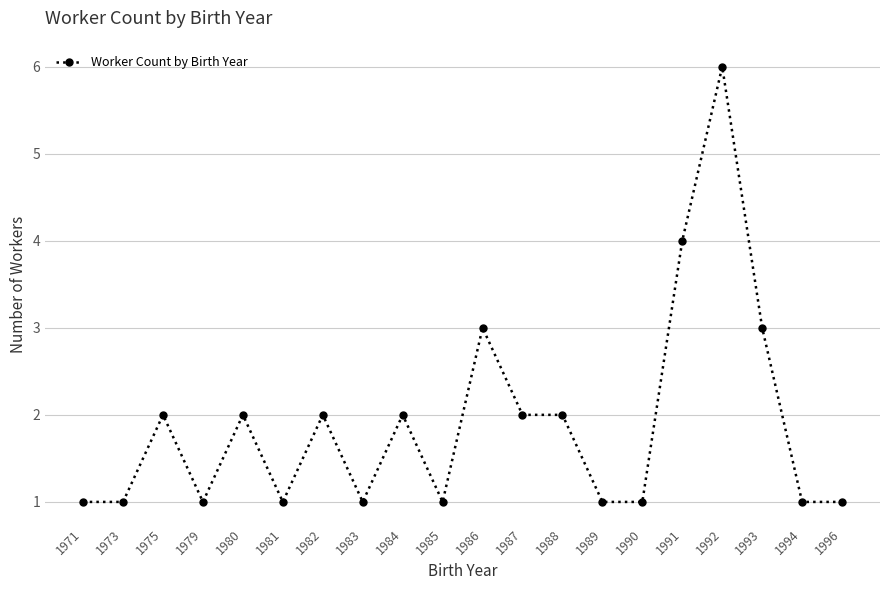

Reading left to right, list all the values displayed in this chart.

1	1	2	1	2	1	2	1	2	1	3	2	2	1	1	4	6	3	1	1